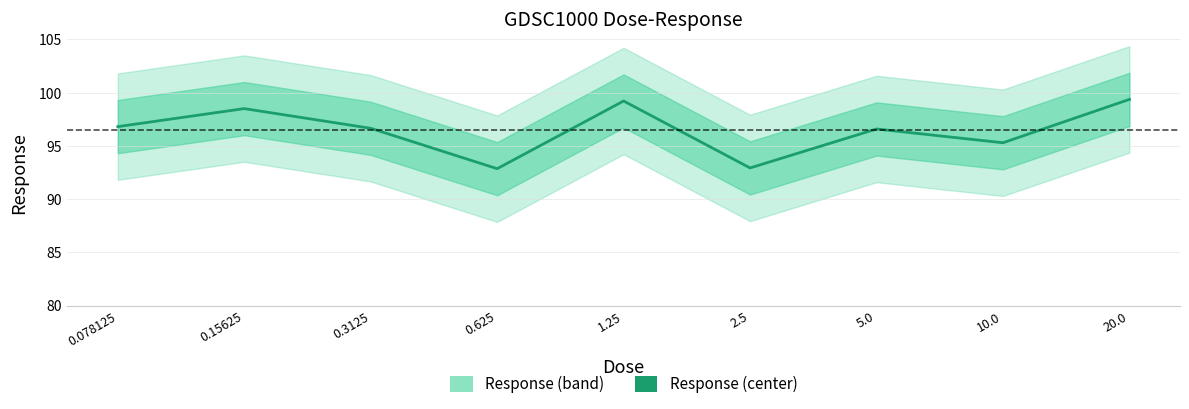

At which label does the data first exceed 96?

0.078125